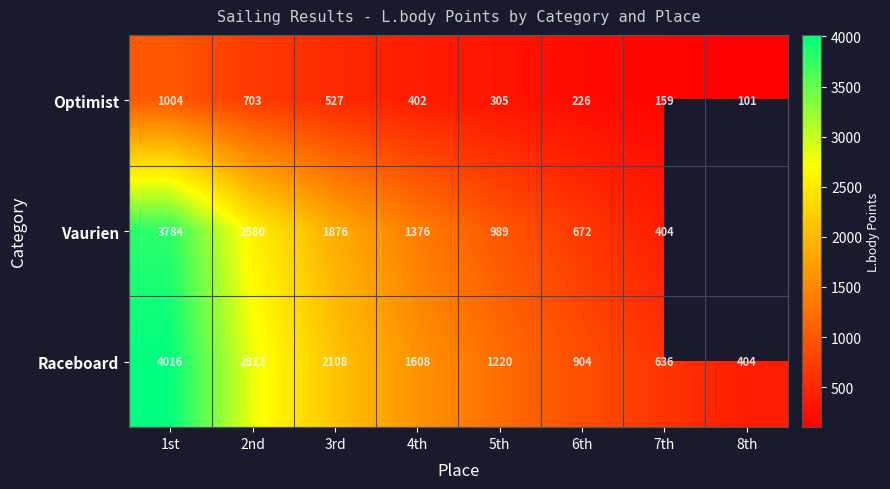

Where is Raceboard nearest to the value 2210?

3rd